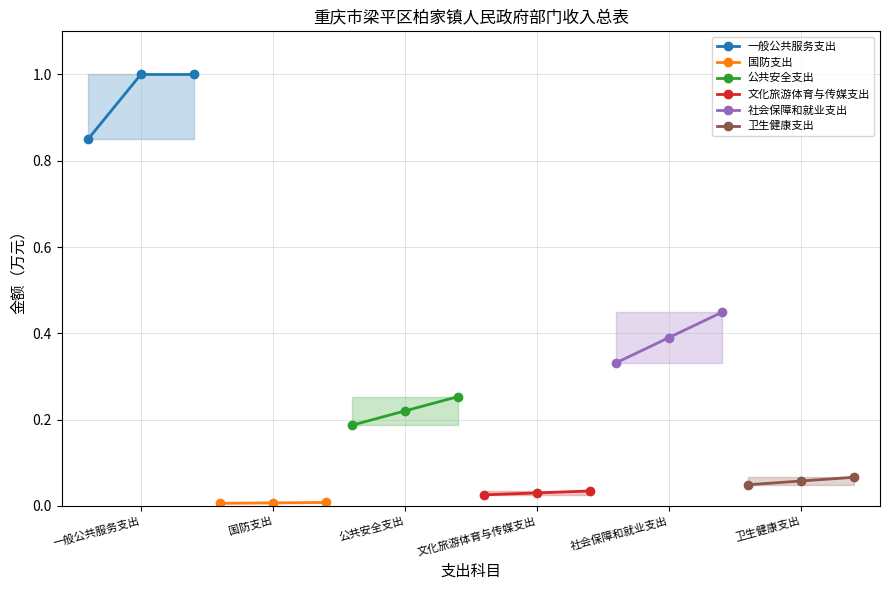

What is the value of the 一般公共服务支出 point at the 2nd from the left?

1.0